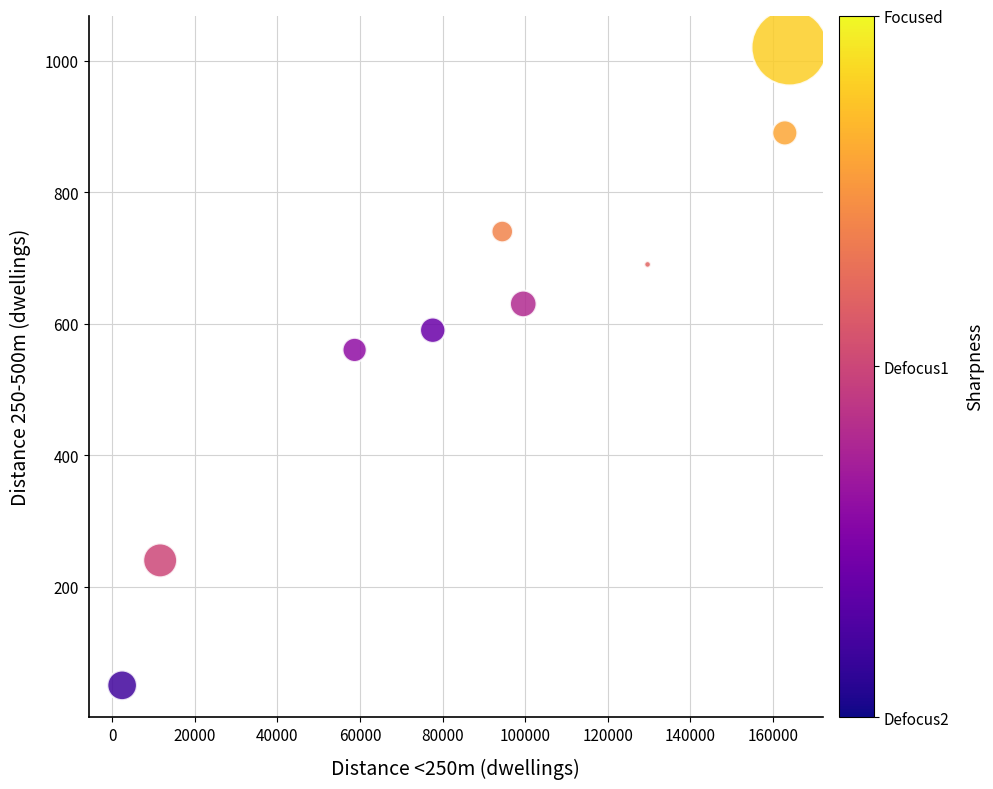

What is the average Y value?

601